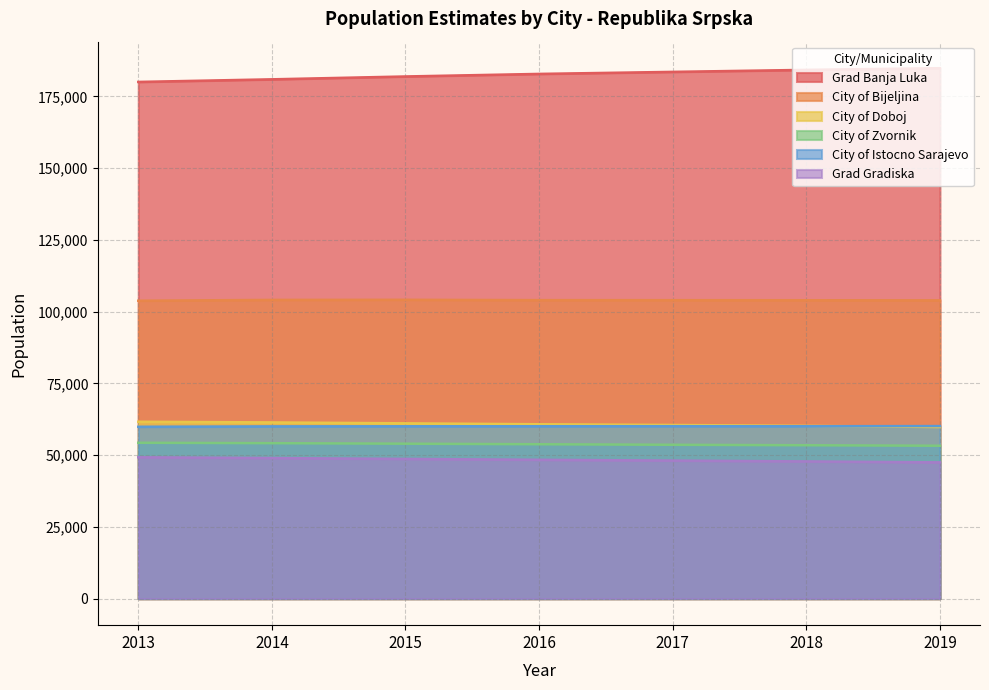

Which series changed the most between 2016 and 2018?

Grad Banja Luka